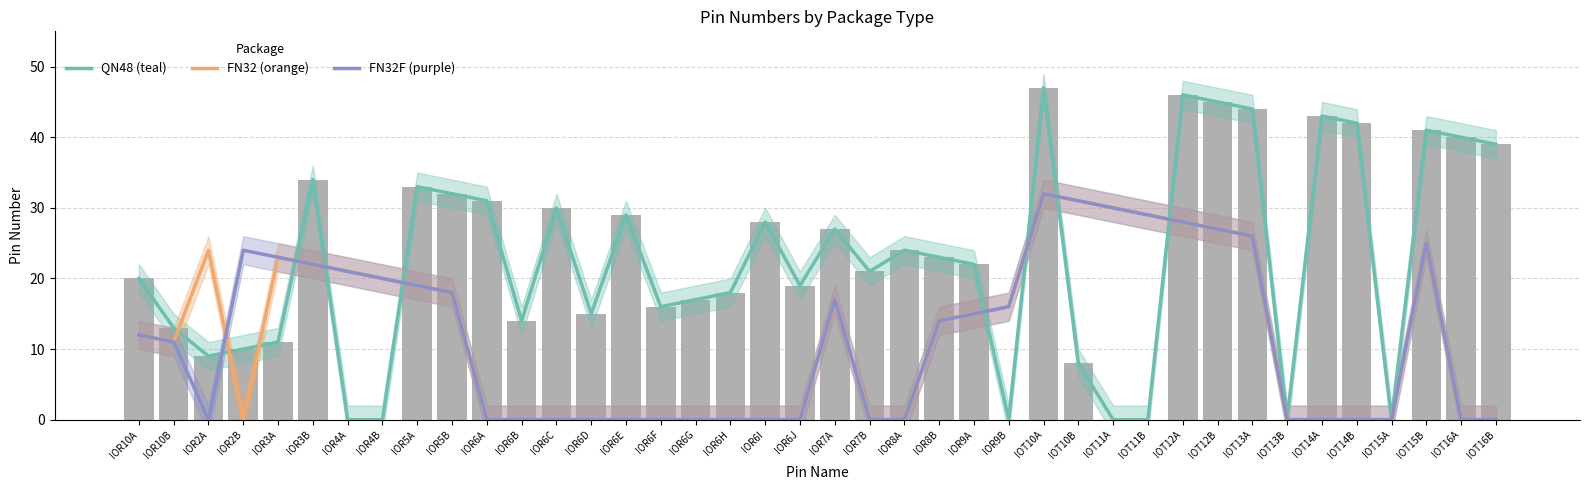

Are the bars grouped side by side (vs. stacked)?

Yes